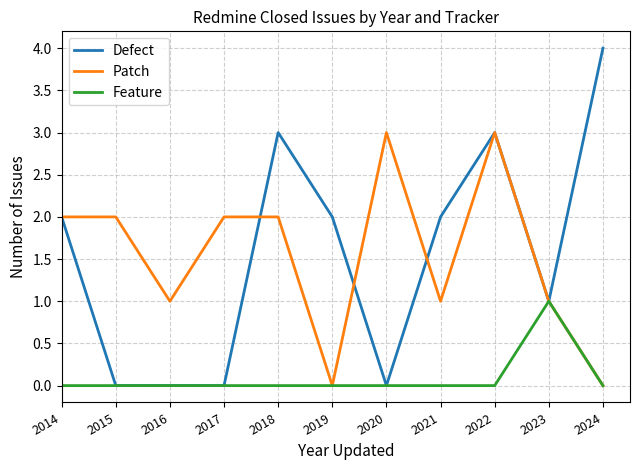

How many lines are shown in the chart?

3